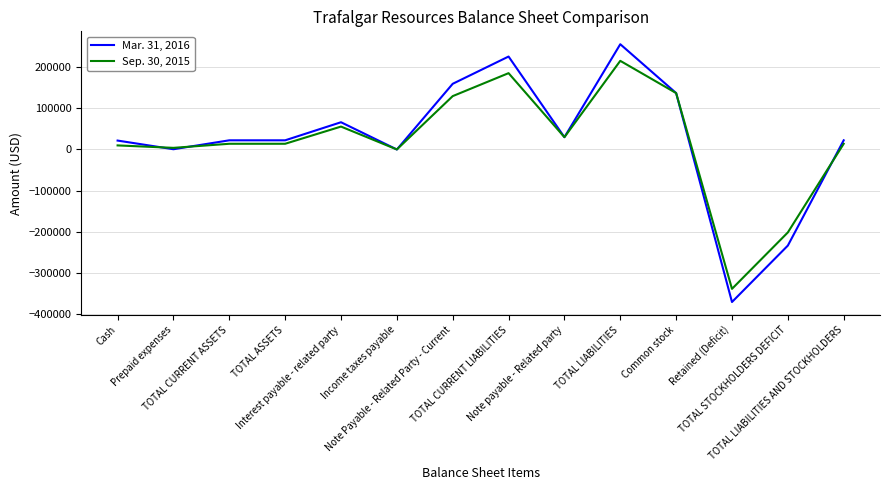

What is the lowest value of the Mar. 31, 2016 series?

-371434